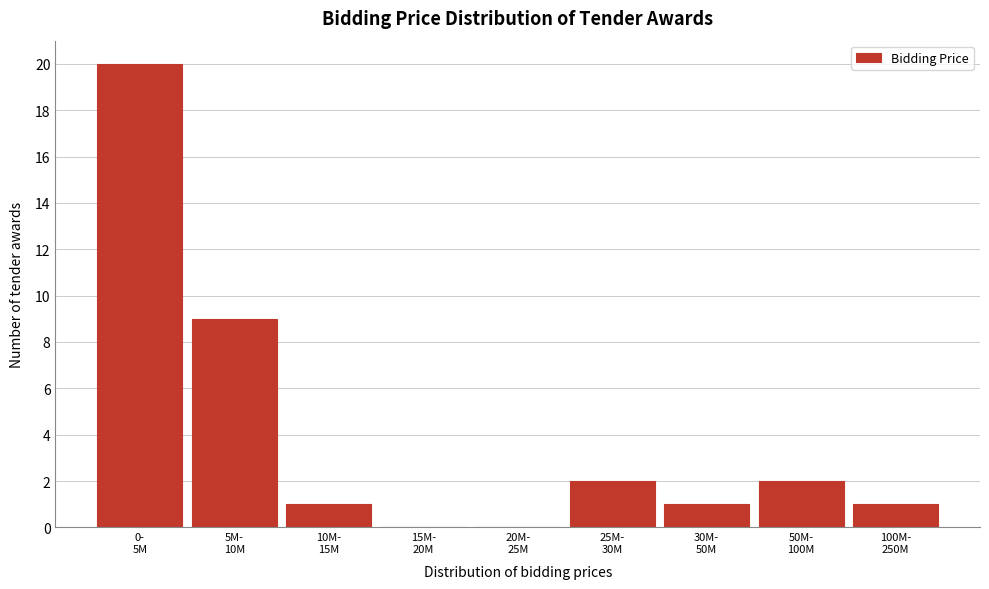

What is the greatest value displayed?

20